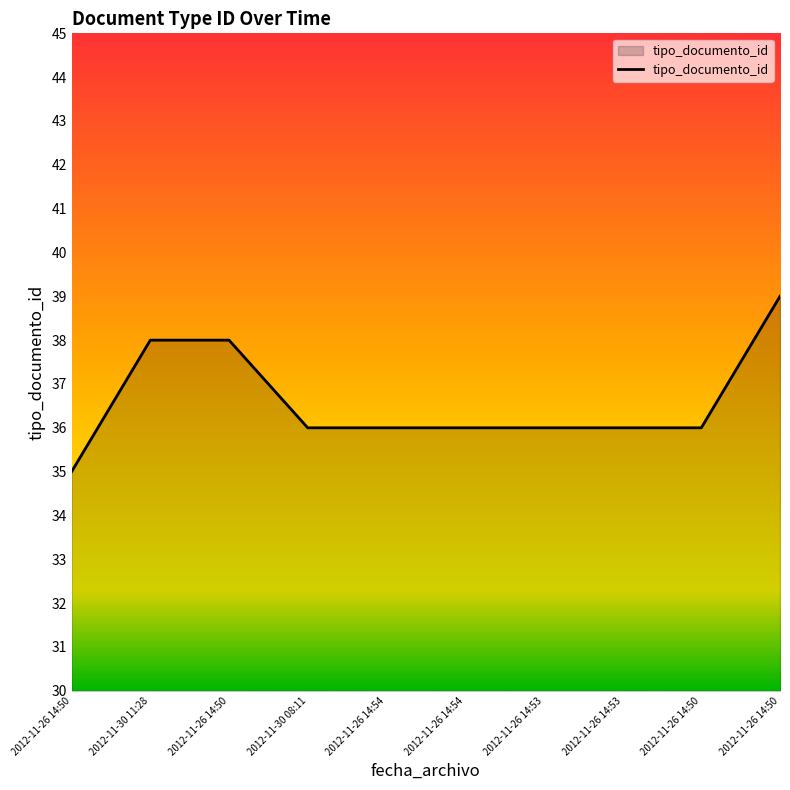

Reading right to left, extract all data points from this chart.

2012-11-26 14:50=39	2012-11-26 14:50=36	2012-11-26 14:53=36	2012-11-26 14:53=36	2012-11-26 14:54=36	2012-11-26 14:54=36	2012-11-30 08:11=36	2012-11-26 14:50=38	2012-11-30 11:28=38	2012-11-26 14:50=35